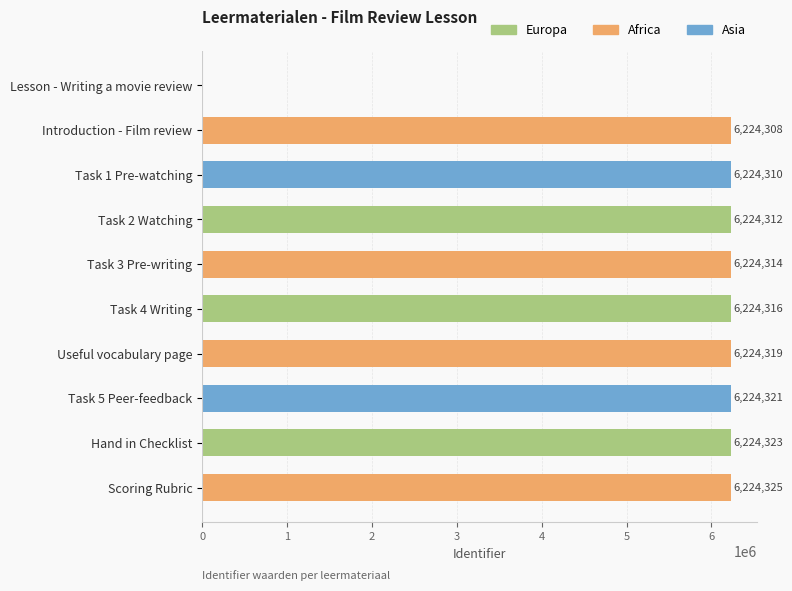

What is the change in value from Task 5 Peer-feedback to Scoring Rubric?

+4